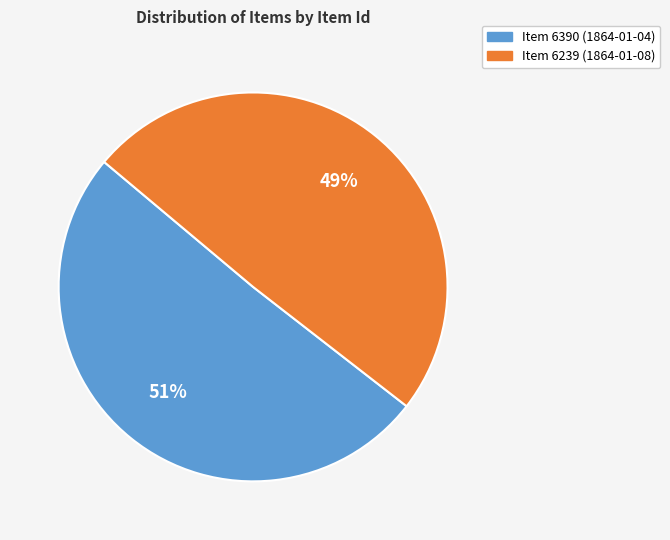

To the nearest percent, what is the combined percentage of Item 6390 (1864-01-04) and Item 6239 (1864-01-08)?

100%